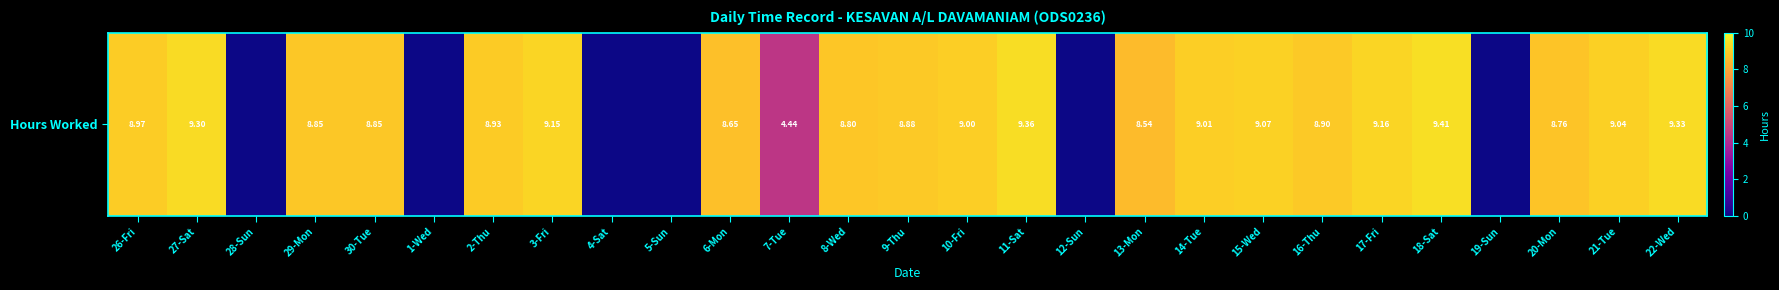

True or false: the data shows 16.0 at 14-Tue.

False